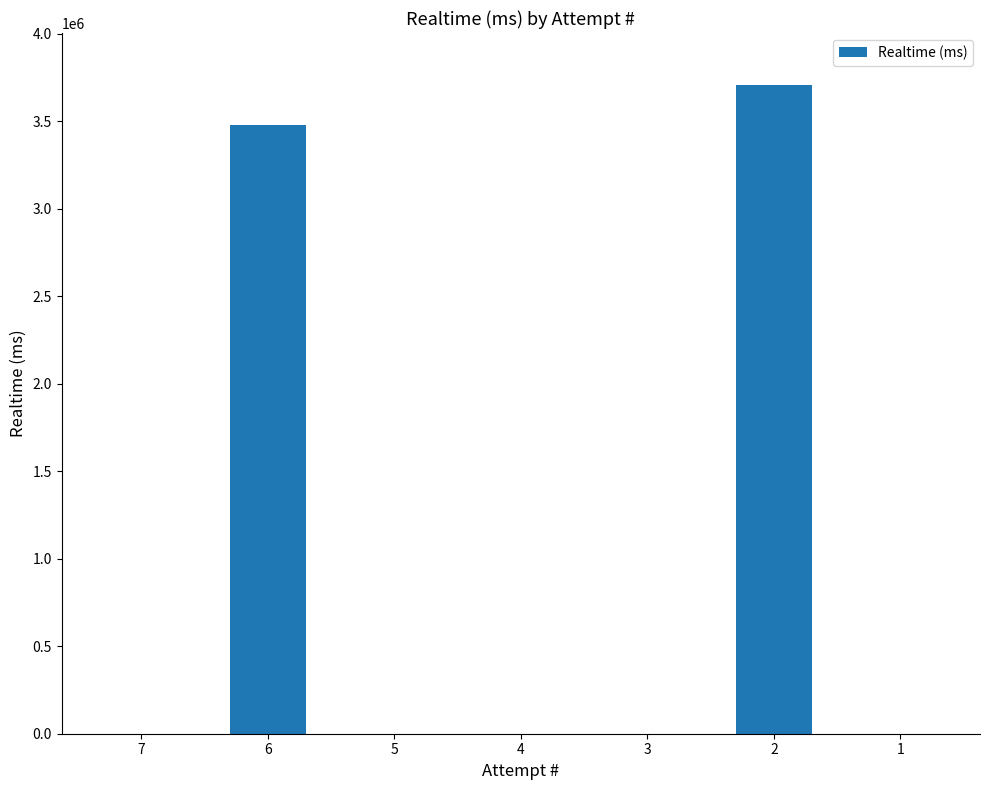

Reading left to right, list all the values displayed in this chart.

7=0	6=3480711	5=0	4=0	3=0	2=3708221	1=0